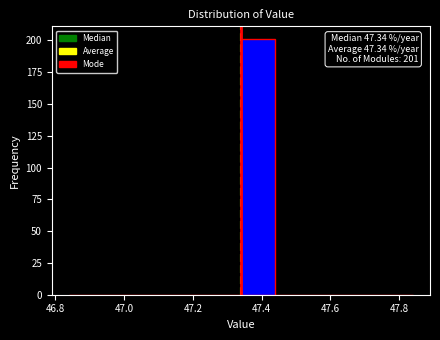

Over which range of the x-axis is the bar tallest?

47.34 to 47.44